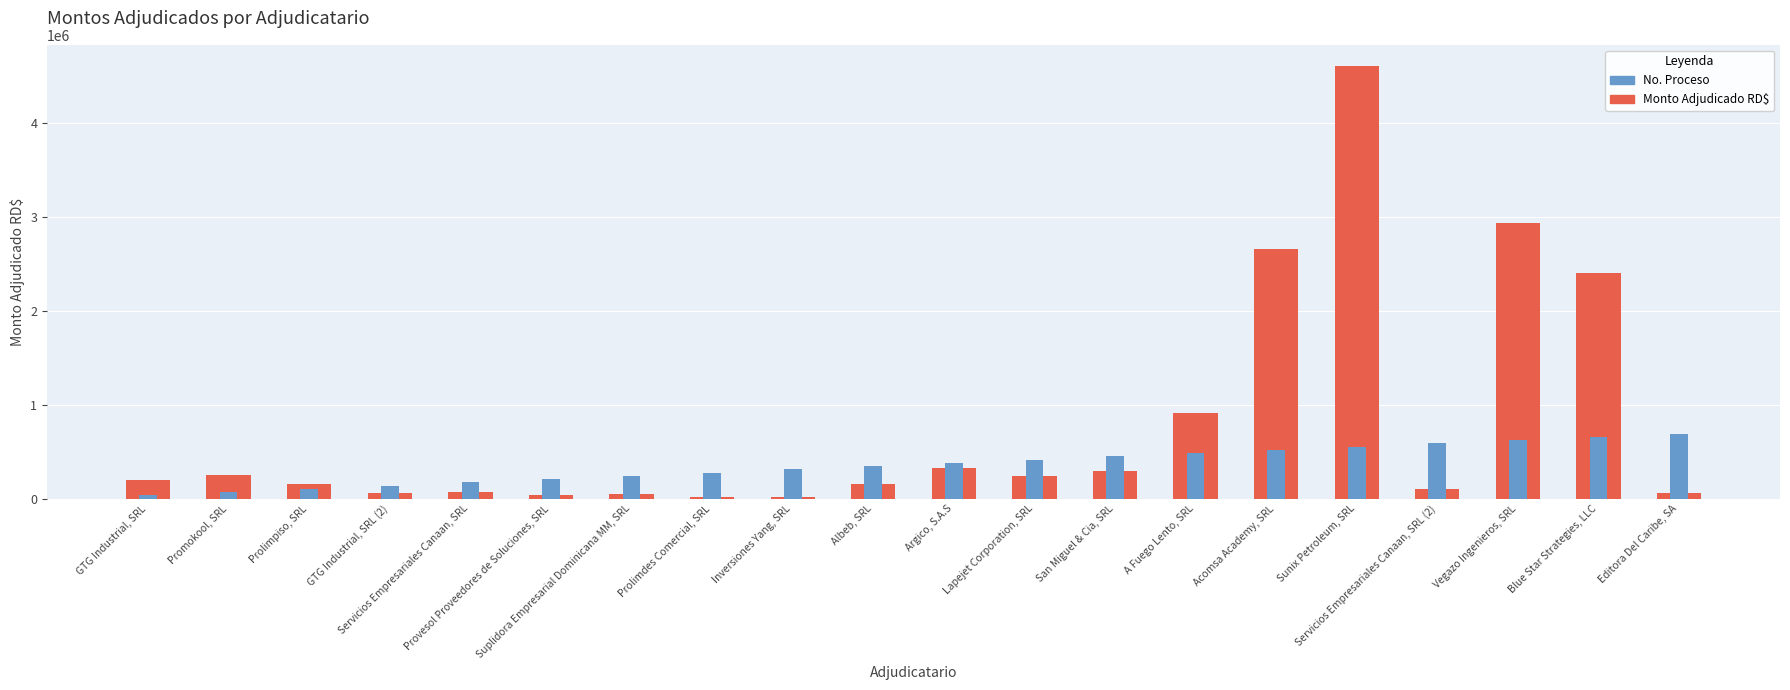

At which label is No. Proceso (relativo) closest to 362250?

Albeb, SRL